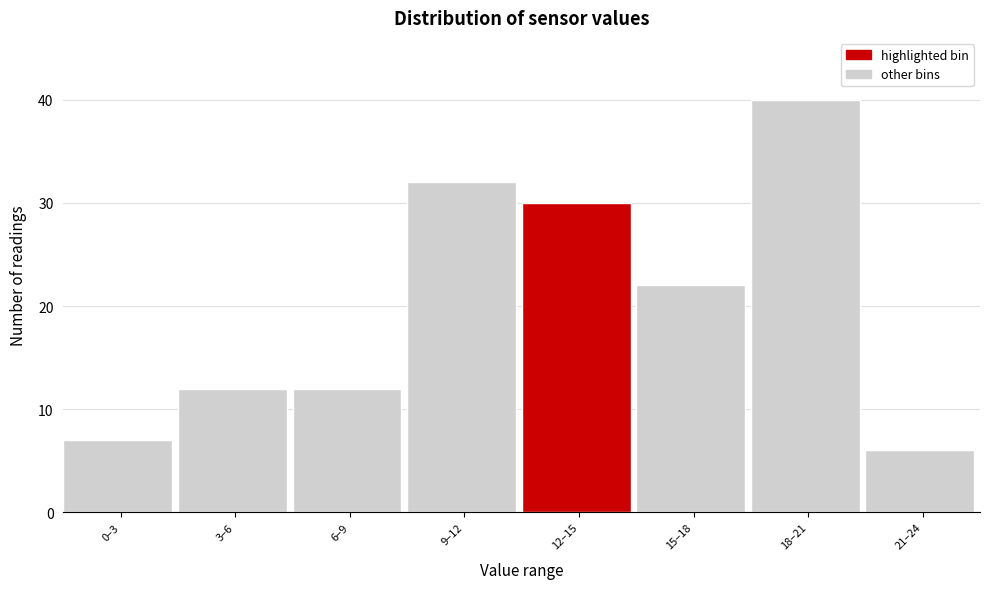

Reading left to right, extract all data points from this chart.

0–3=7	3–6=12	6–9=12	9–12=32	12–15=30	15–18=22	18–21=40	21–24=6